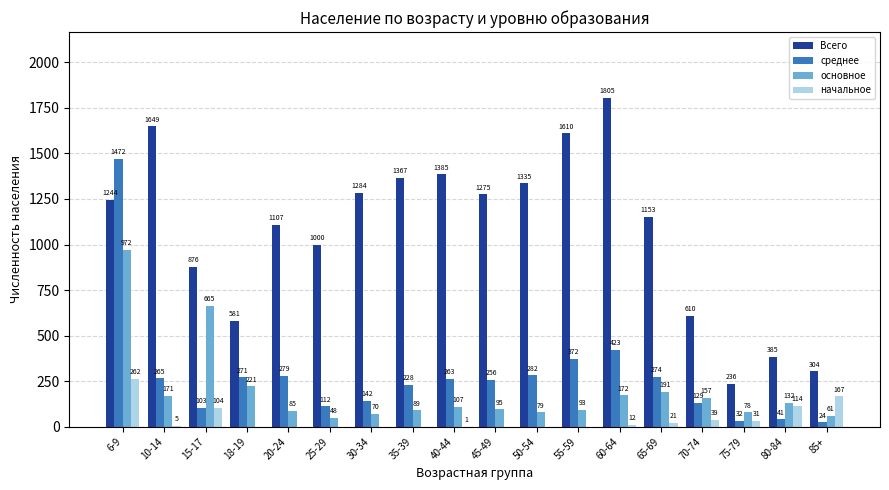

How many groups of bars are there?

18